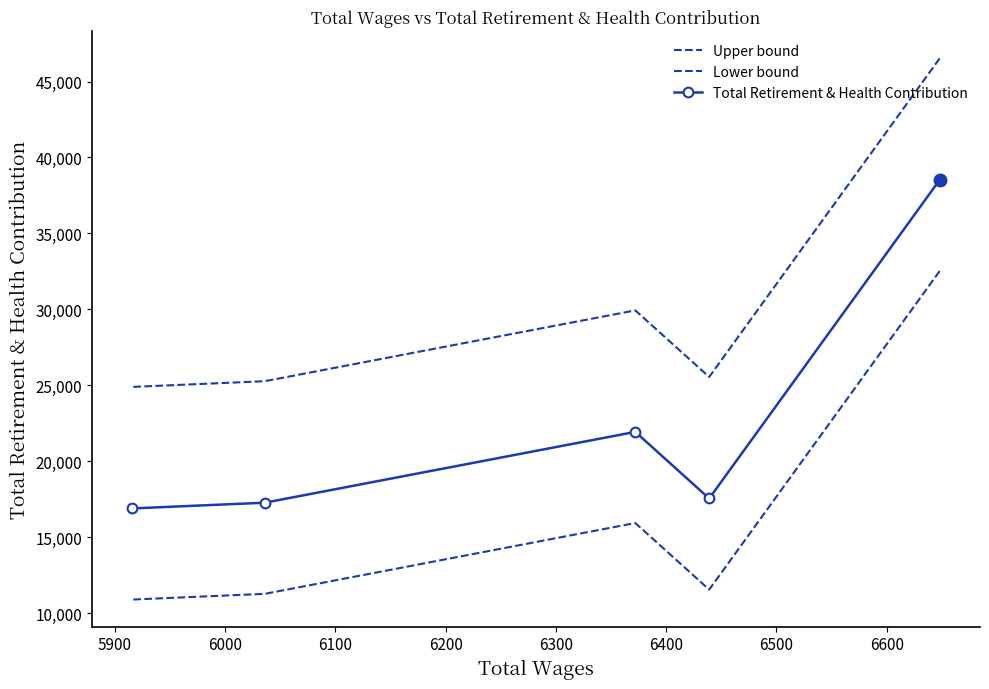

True or false: Total Retirement & Health Contribution and Lower bound intersect in this chart.

False